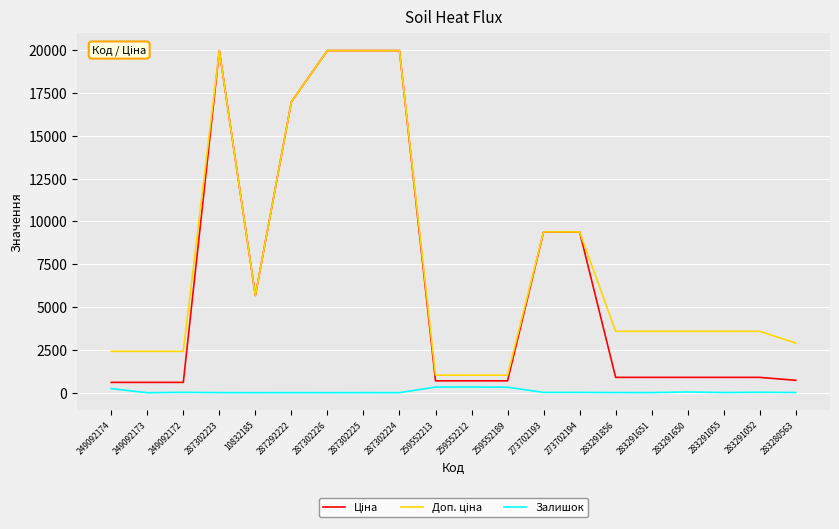

Is it true that Залишок equals 21.0 at 249092172?

True